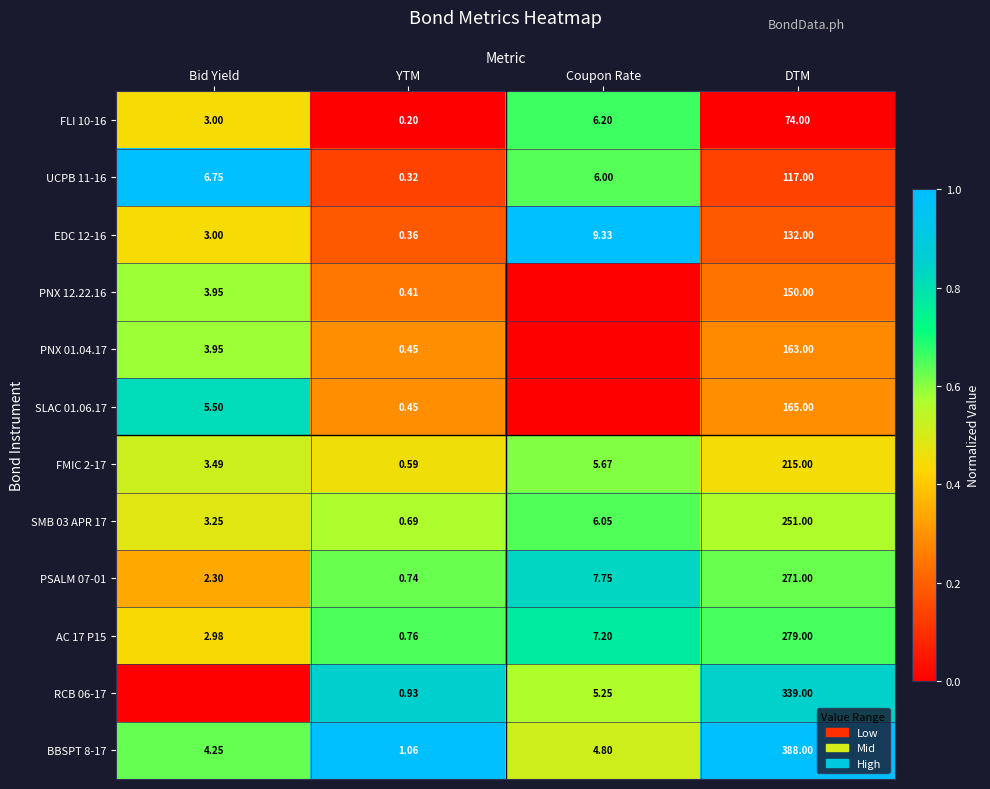

List the labels in order of EDC 12-16 value, largest first.

DTM, Coupon Rate, Bid Yield, YTM